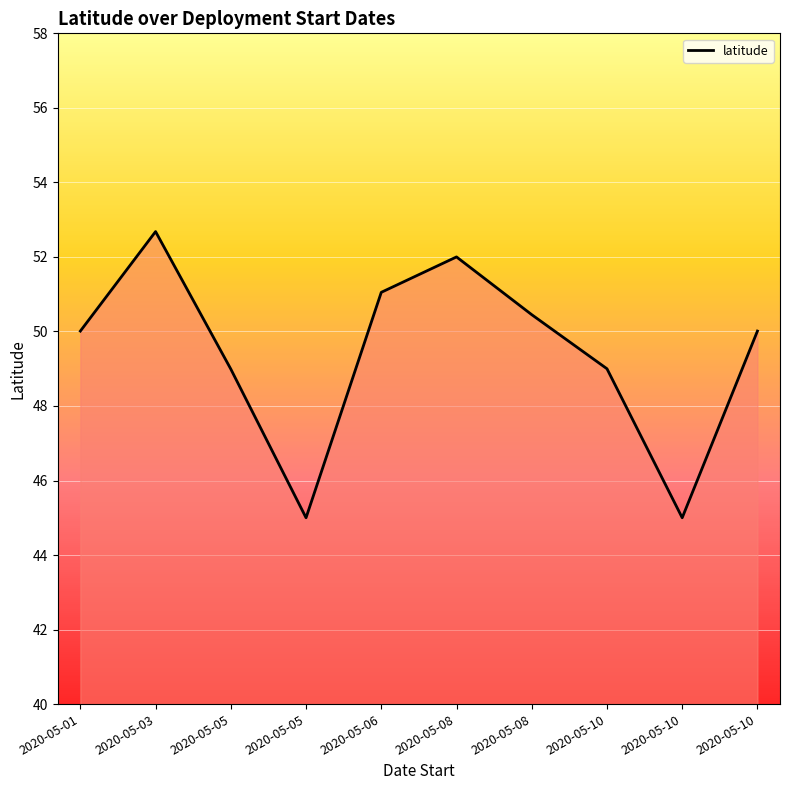

The chart shows a value of 68.0 at 2020-05-06. True or false?

False